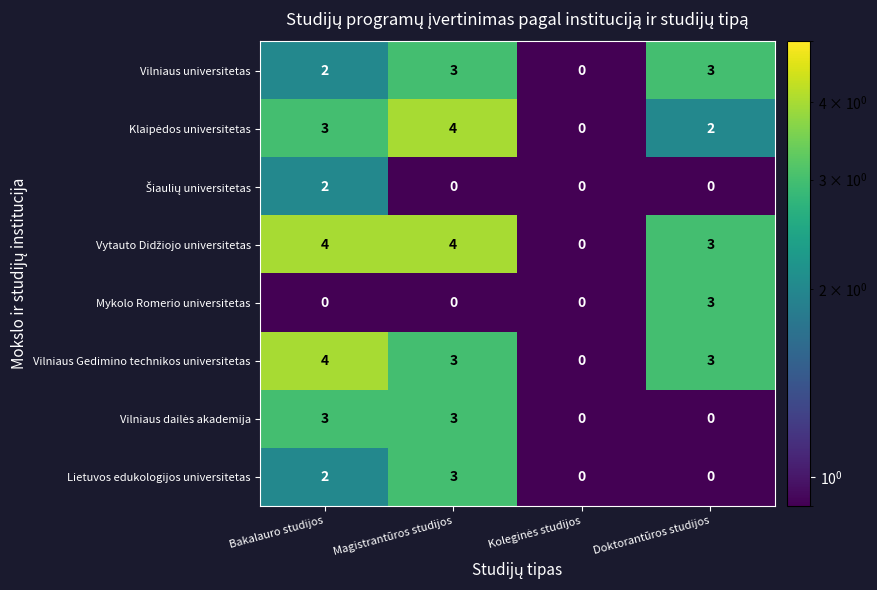

At how many categories does at least one series exceed 2?

3